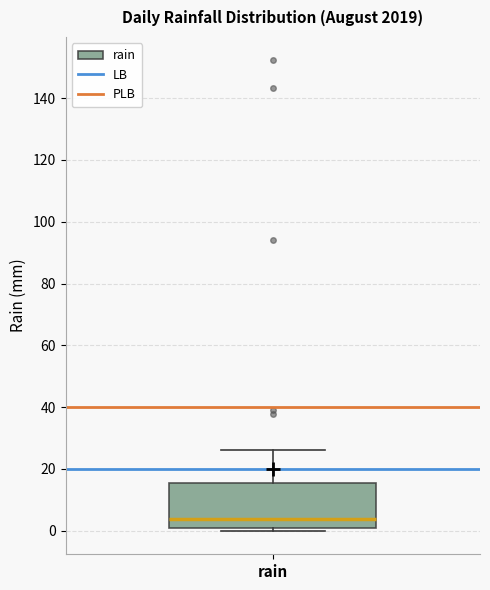

Transcribe this box plot: give where the median line is, the range the box spans, and where the two whiskers end, as read against the y-axis. The values are not printed on the chart, so give them approximately, as read against the axis.

median 4, box 2 to 16, whiskers 0 to 26